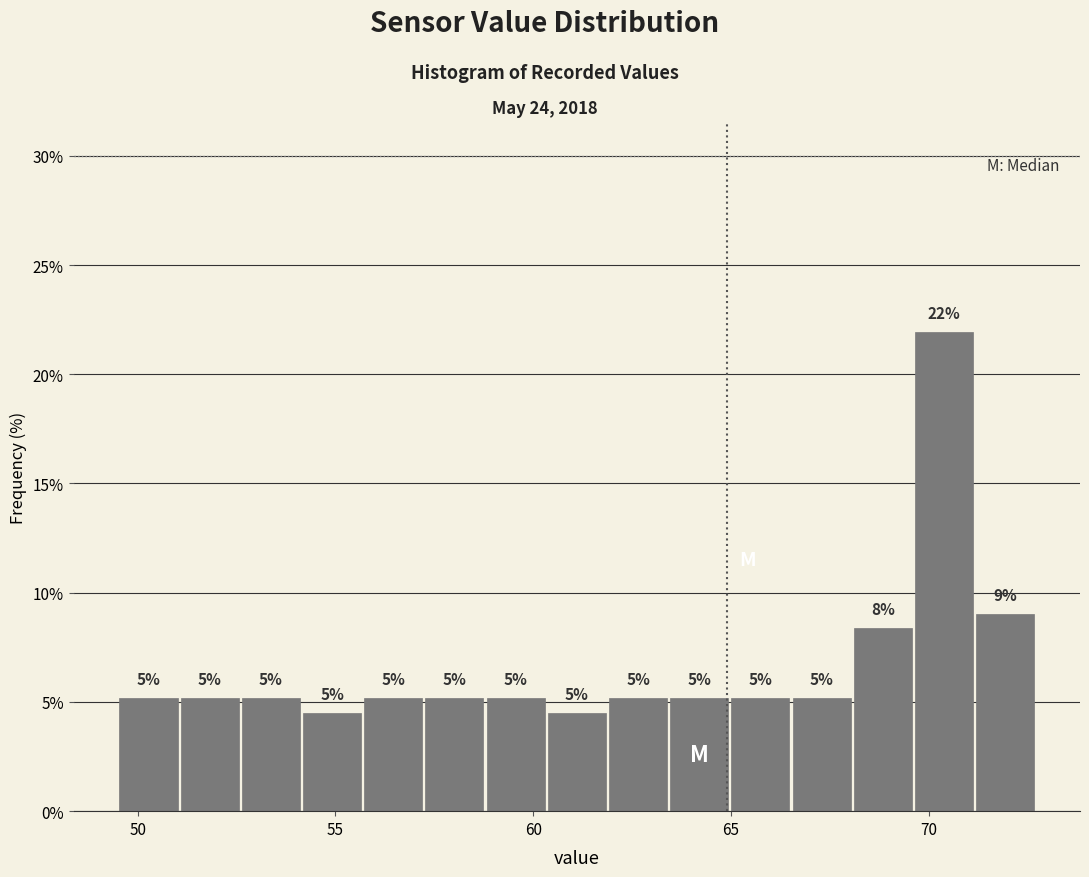

Read against the x-axis, roughly where is the centre of the tallest bar?

70.5